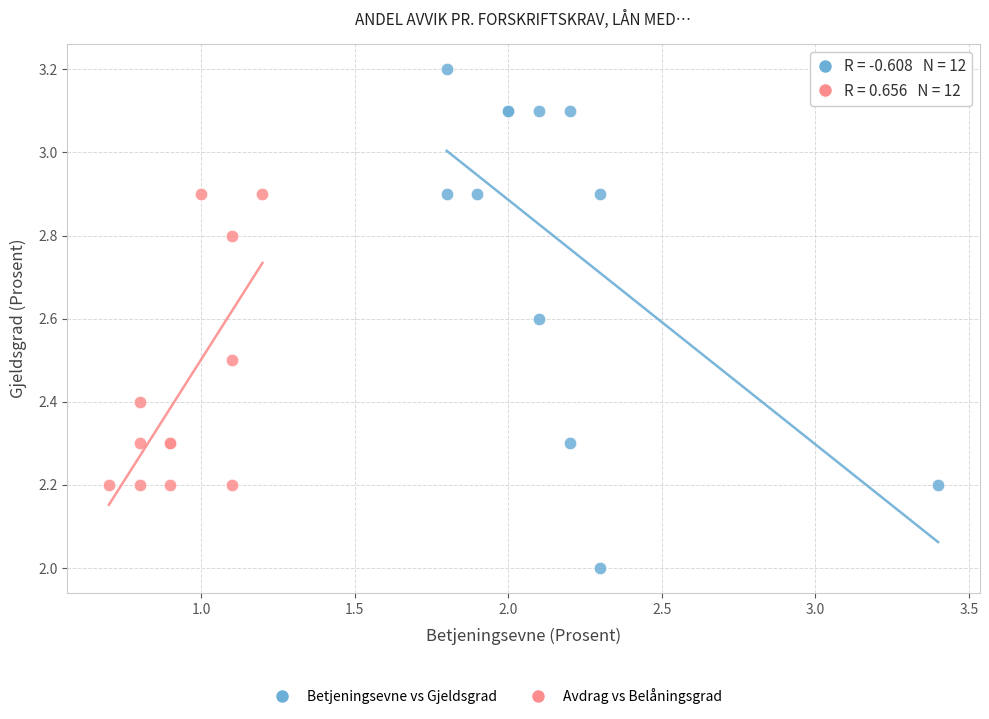

Which series contains the lowest Y value?

Betjeningsevne vs Gjeldsgrad